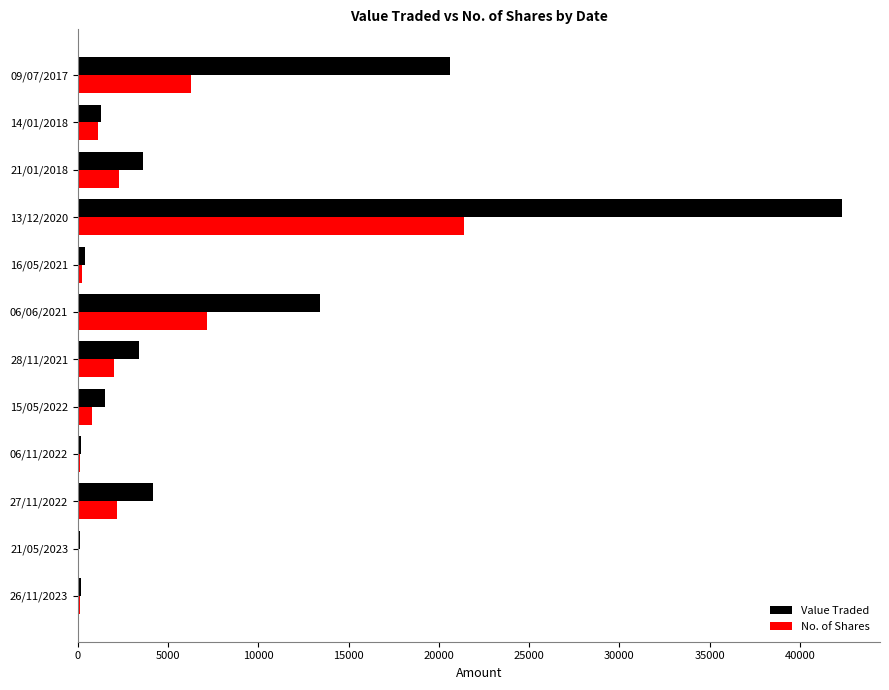

Is the value of Value Traded at 28/11/2021 greater than the value of No. of Shares at 16/05/2021?

Yes